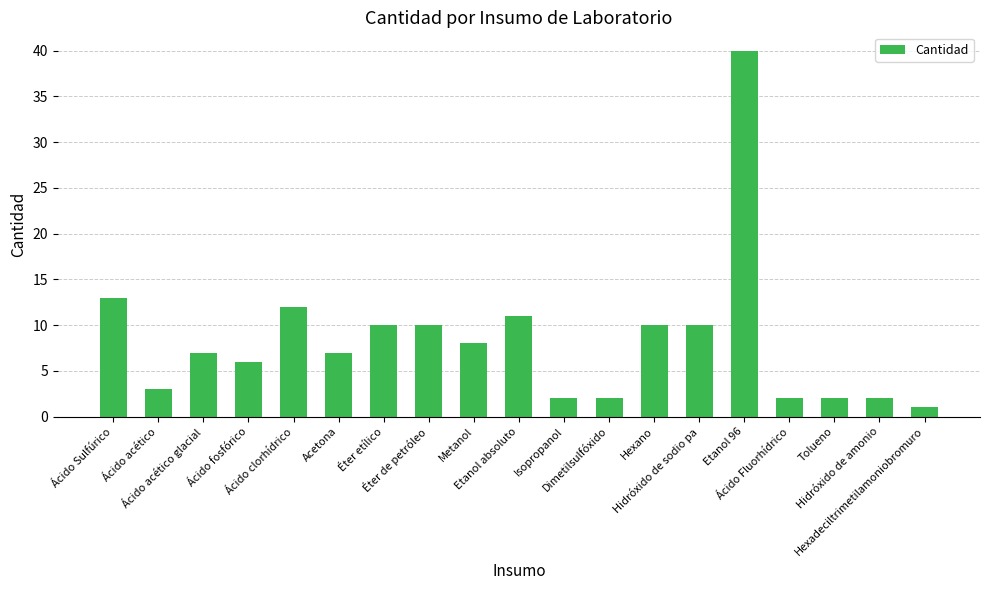

What is the maximum value shown in the chart?

40